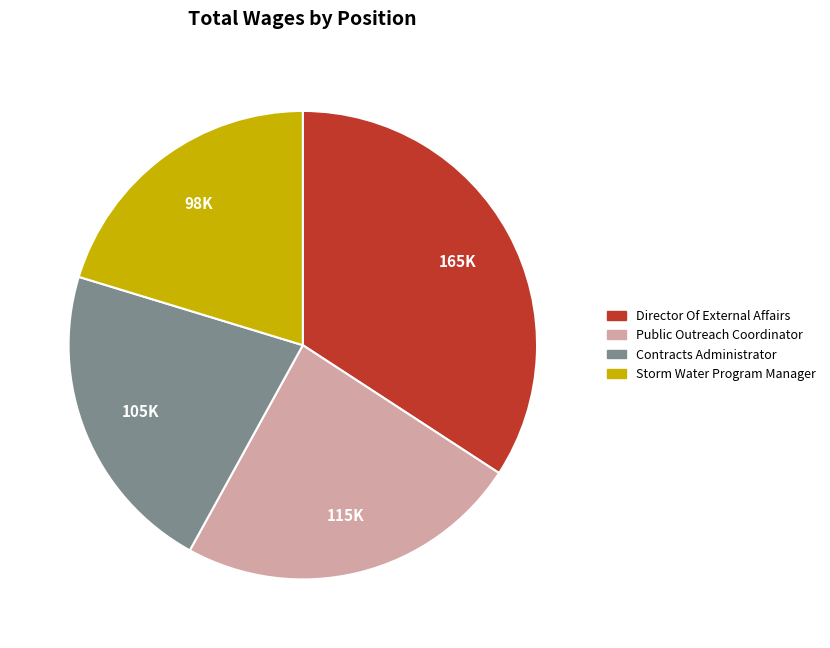

Which has a higher value, Storm Water Program Manager or Contracts Administrator?

Contracts Administrator